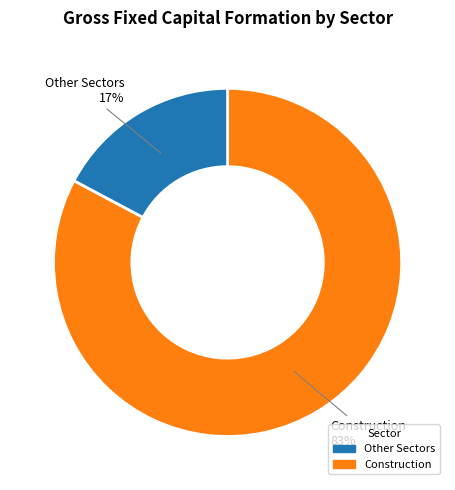

Is there a majority slice in this chart?

Yes